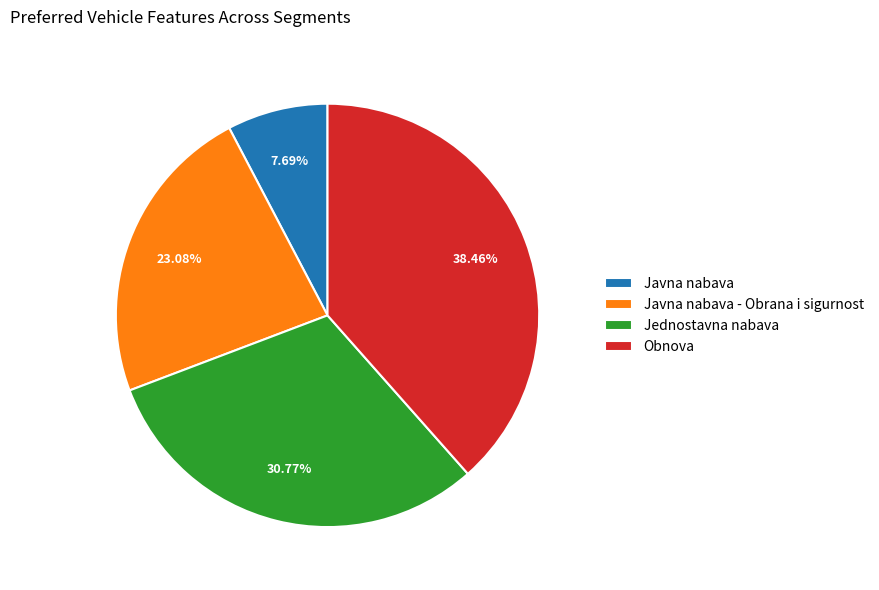

Rank the categories by value from highest to lowest.

Obnova, Jednostavna nabava, Javna nabava - Obrana i sigurnost, Javna nabava